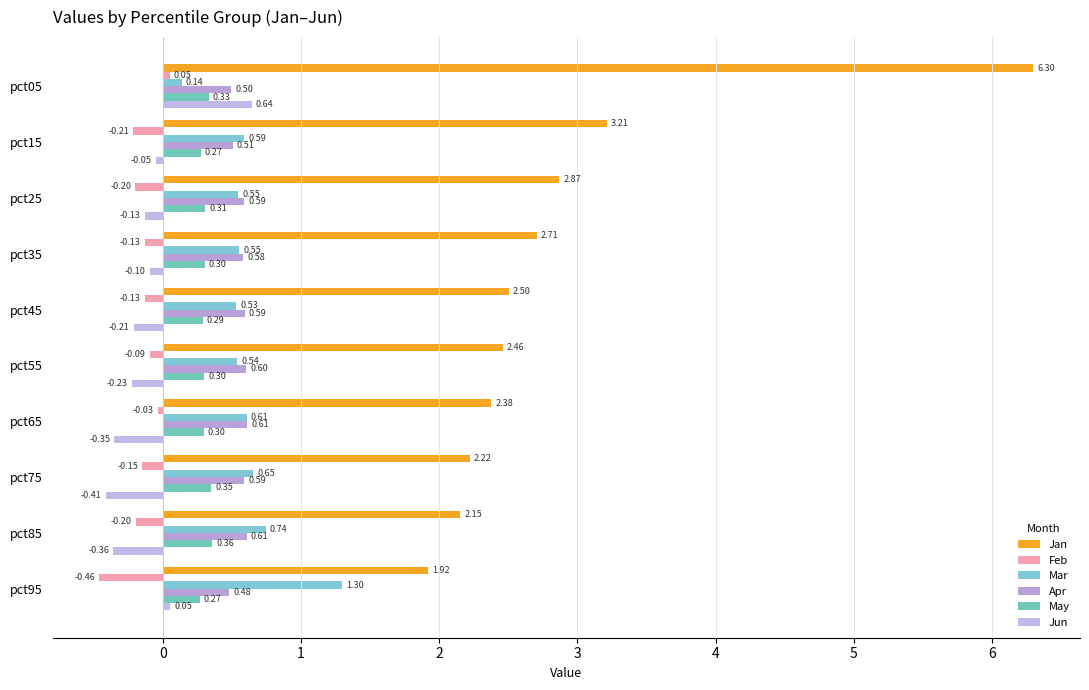

At which category is the sum across all series the highest?

pct05